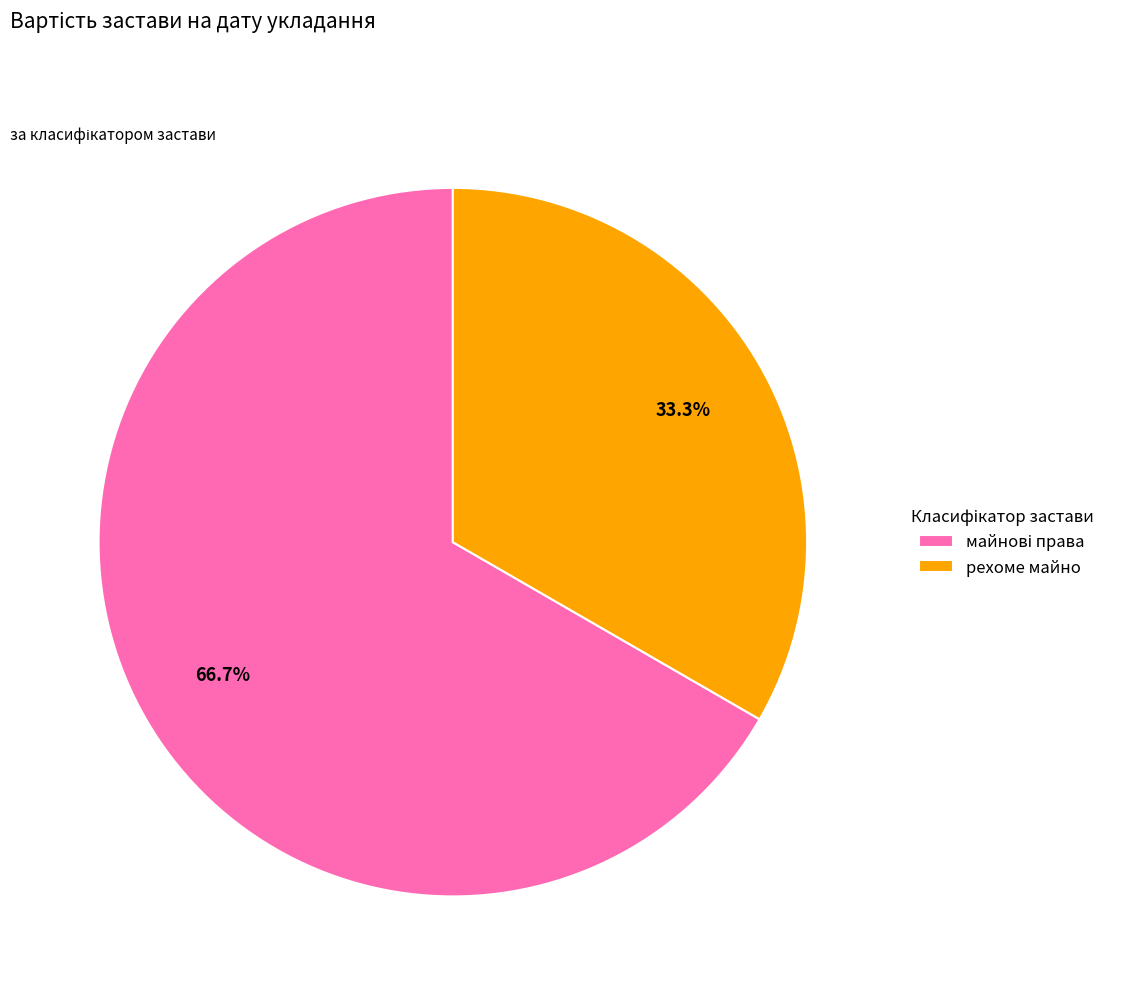

What is the smallest slice in the pie chart?

рехоме майно